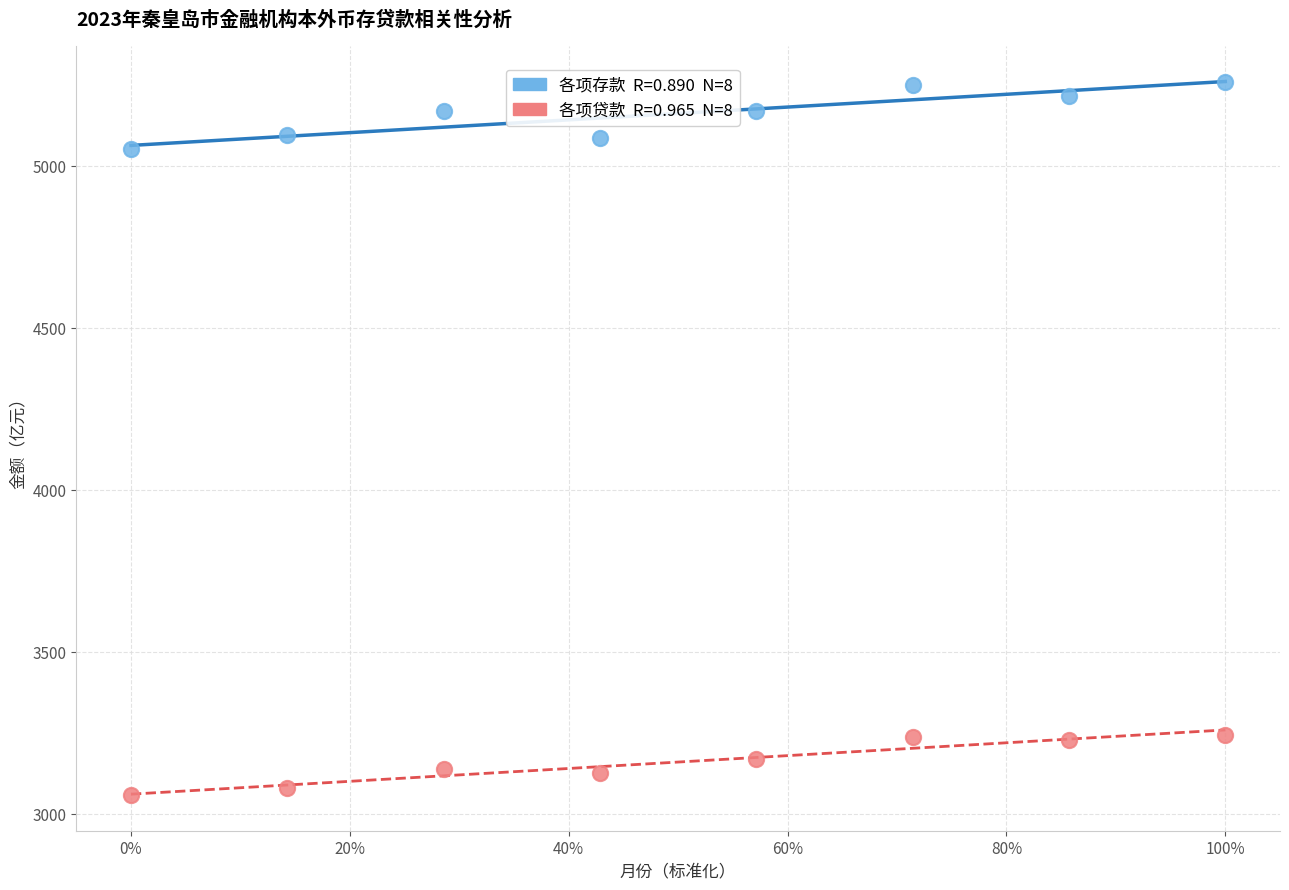

Across all data points, what is the range of X values (max minus min)?

1.0